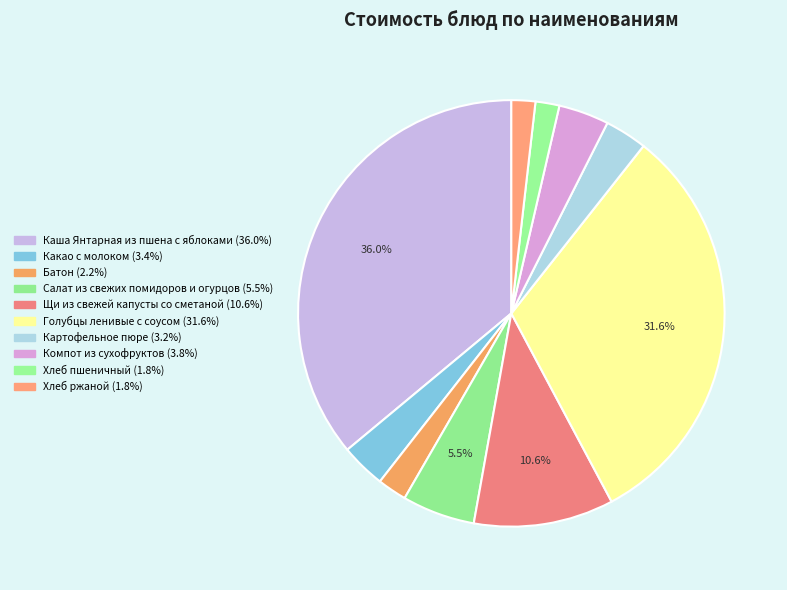

What percentage is the Голубцы ленивые с соусом slice, to the nearest percent?

32%